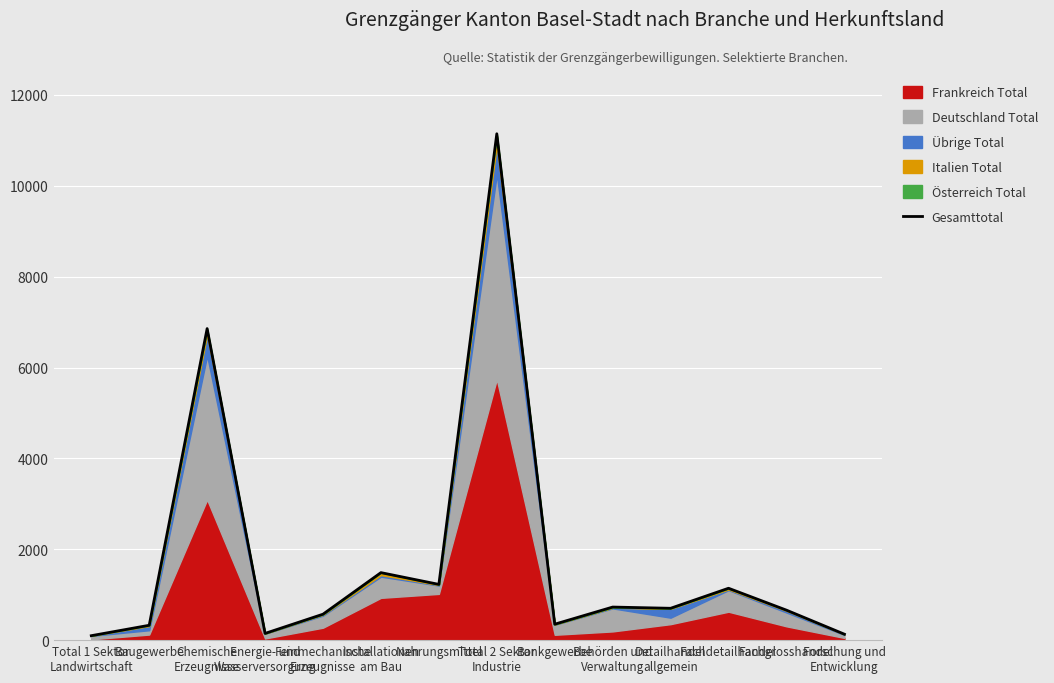

At which category does the chart reach its minimum across all series?

Total 1 Sektor
Landwirtschaft